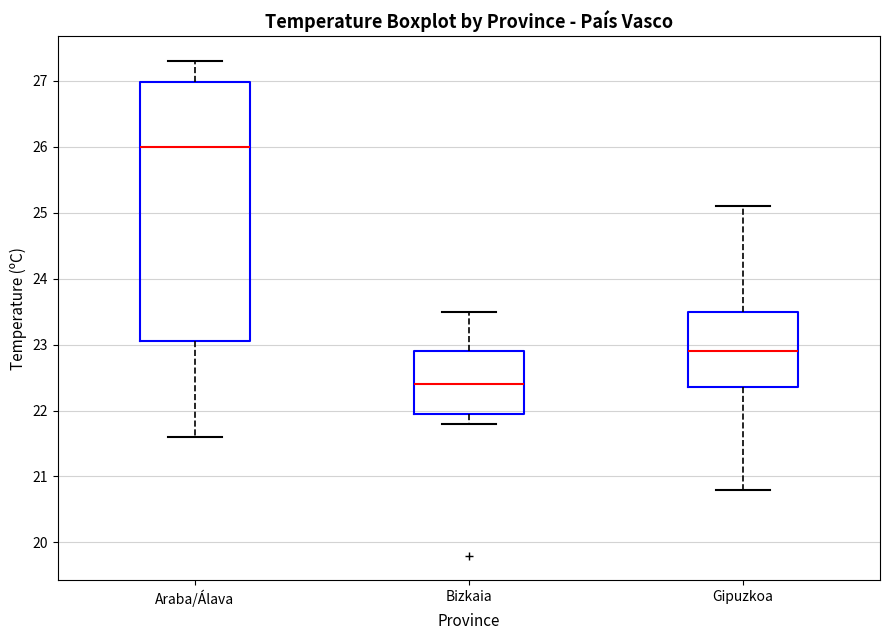

Comparing the boxes themselves (not the whiskers), which one is the tallest?

Araba/Álava